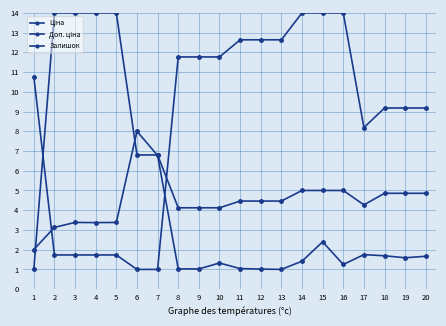

In Доп. ціна, how many points are lower than both neighbors (excluding endpoints)?

1